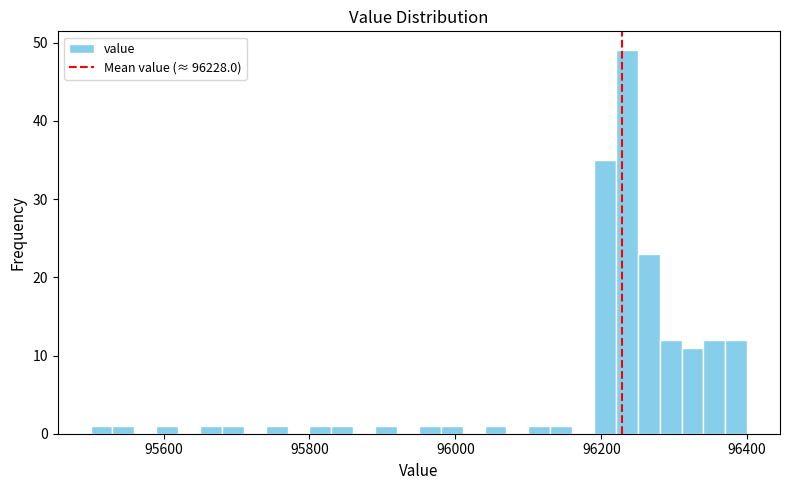

Around what value on the x-axis is the tallest bar? Give the approximate position of its centre, as read against the axis.

96240